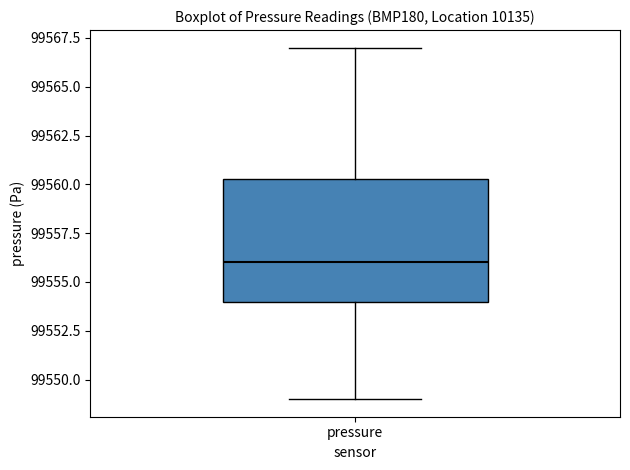

Transcribe this box plot: give where the median line is, the range the box spans, and where the two whiskers end, as read against the y-axis. The values are not printed on the chart, so give them approximately, as read against the axis.

median 99556.0, box 99554.0 to 99560.5, whiskers 99549.0 to 99567.0